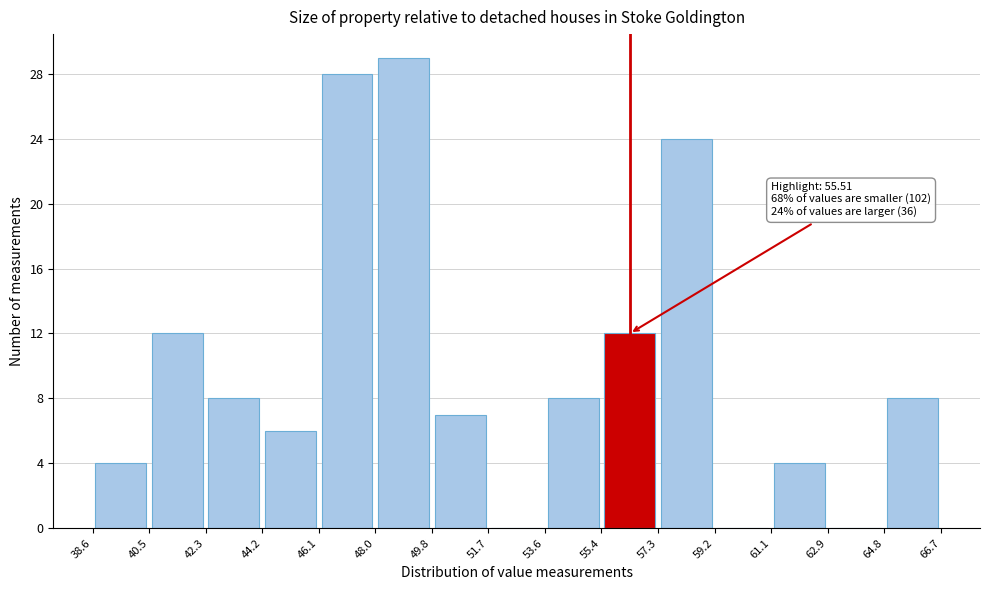

Over which range of the x-axis is the bar tallest?

48.0 to 49.8